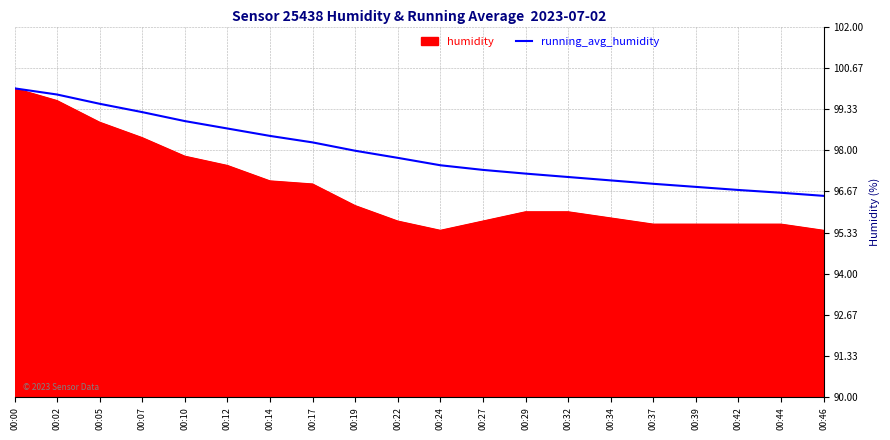

Is it true that running_avg_humidity equals 96.8 at 00:39?

True